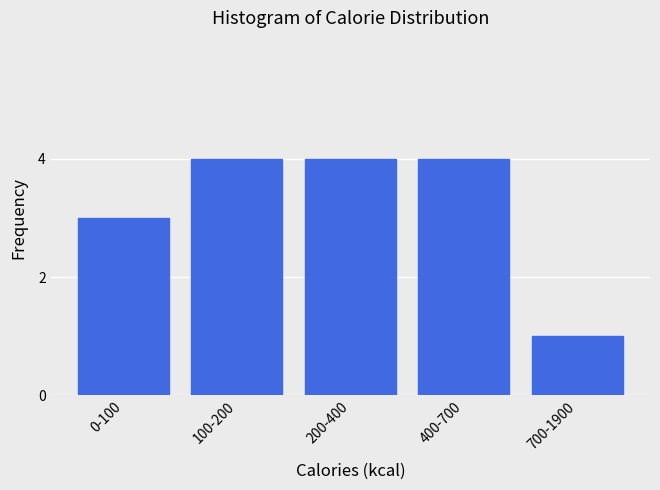

Reading left to right, what are all the values shown in this chart?

0-100=3	100-200=4	200-400=4	400-700=4	700-1900=1